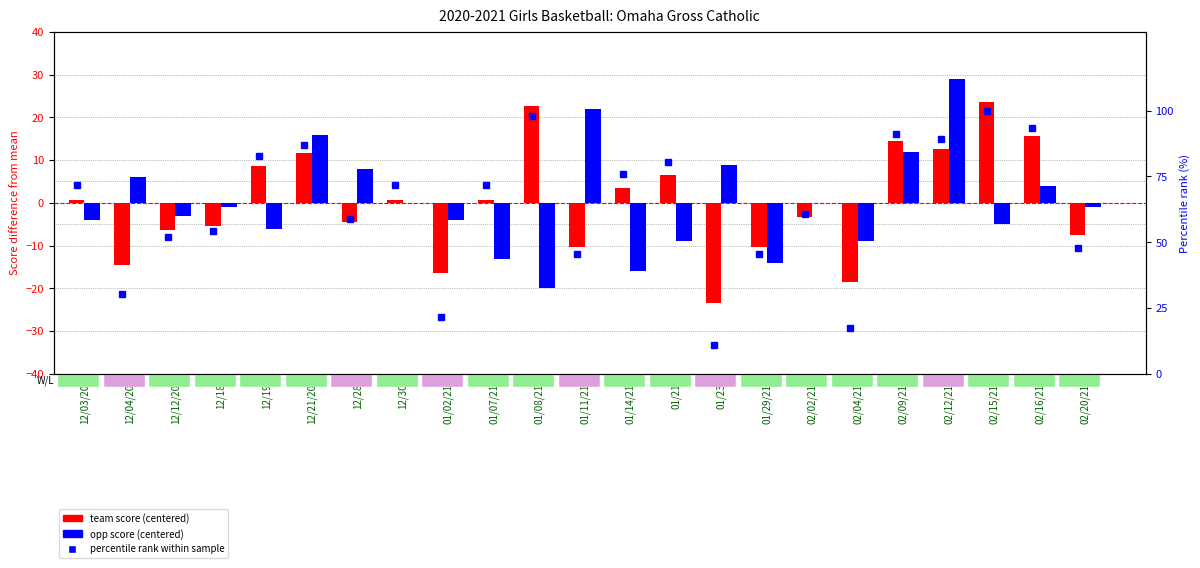

Which series has the widest spread of values?

percentile rank within sample